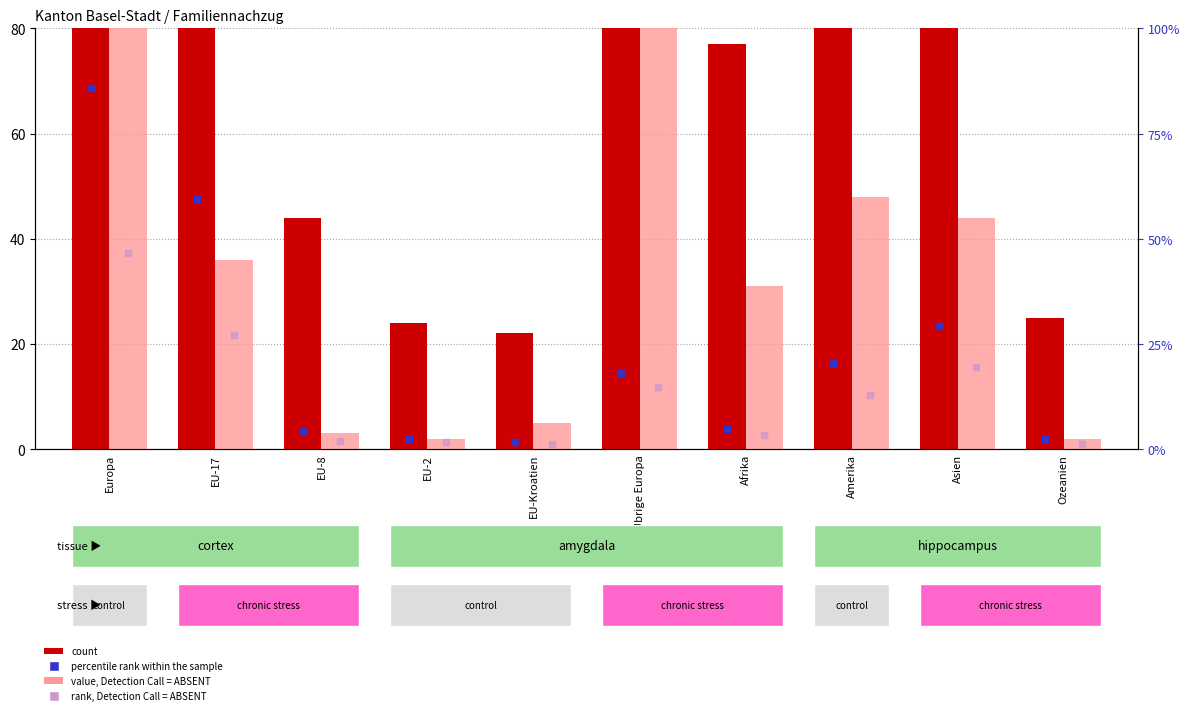

What is the total value across all series at Asien?

418.8